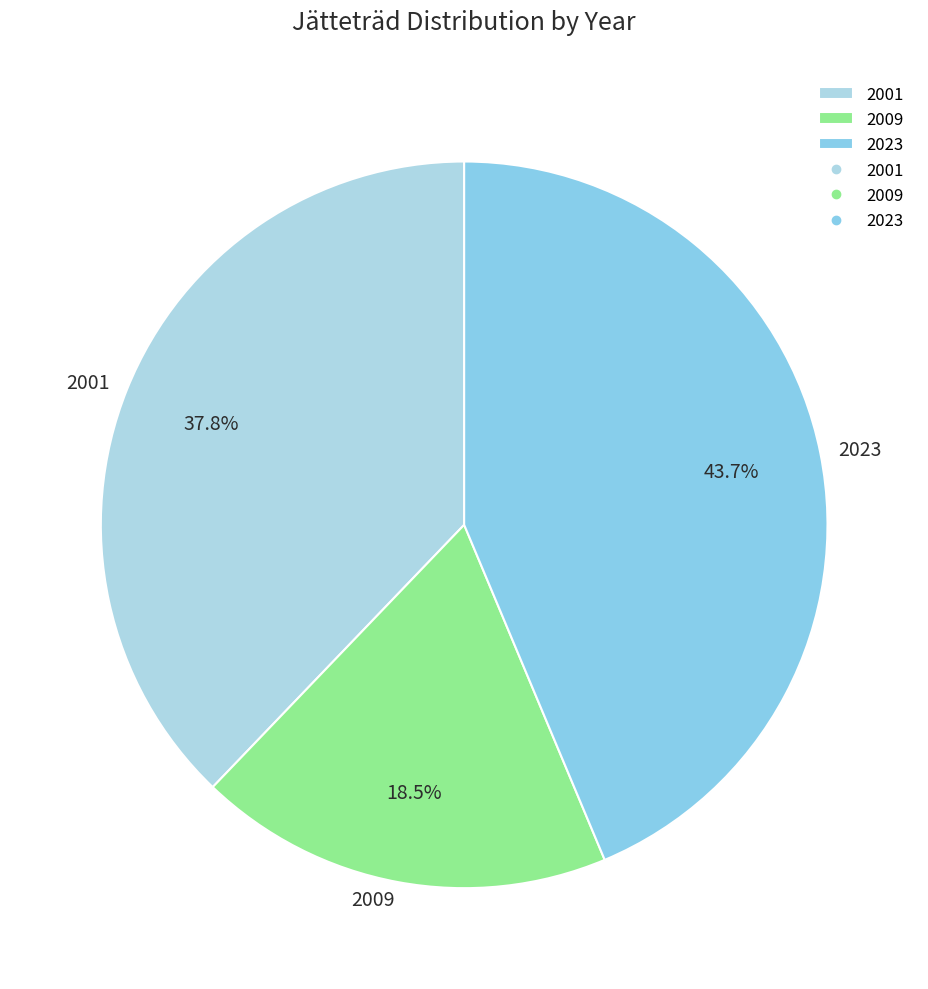

Does any single category account for the majority?

No